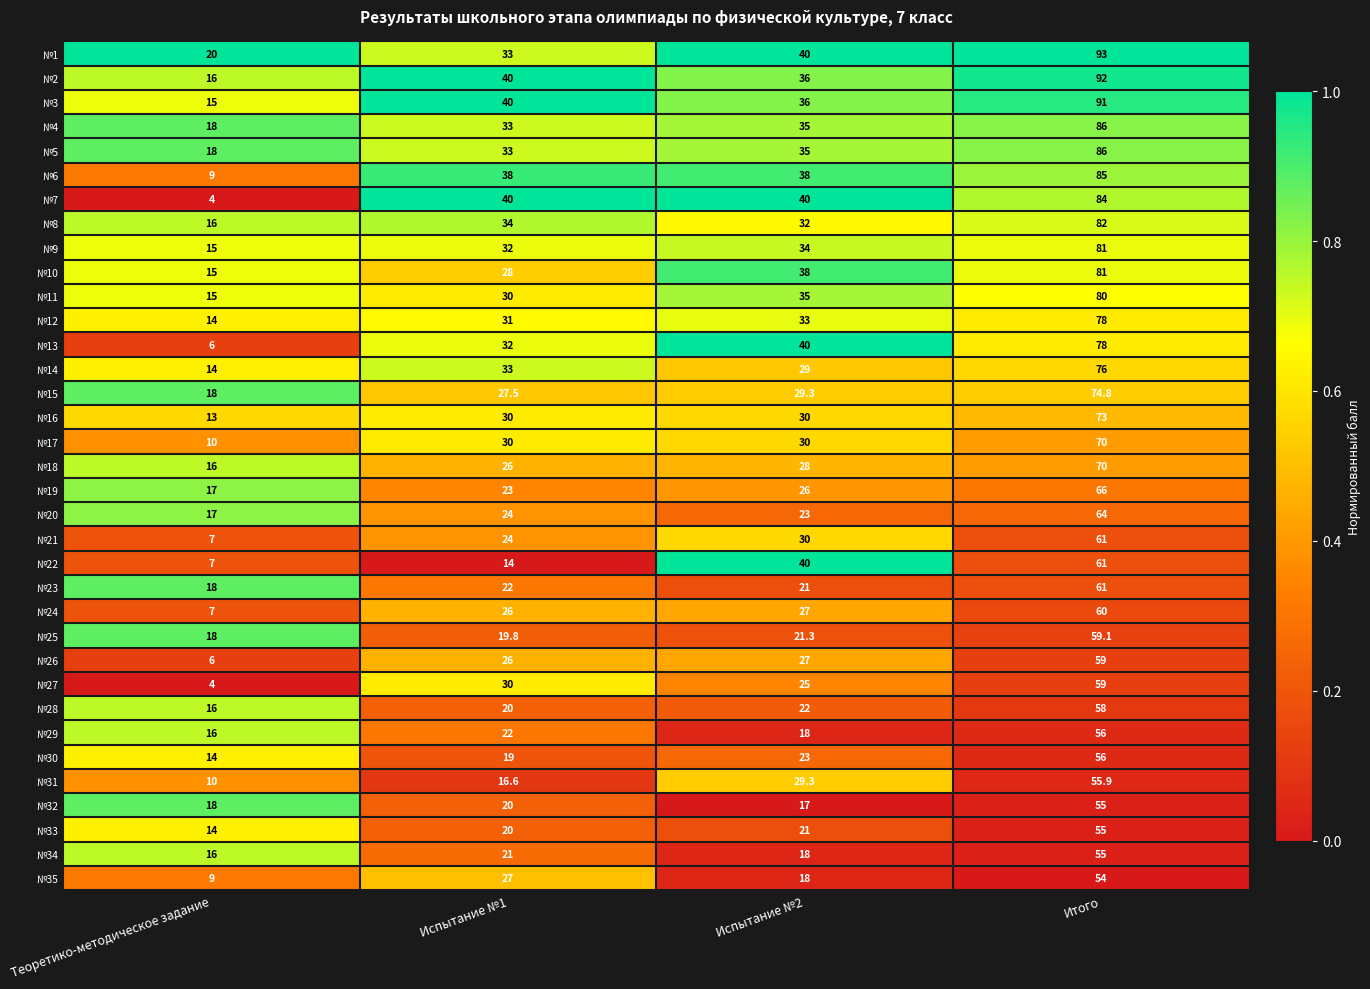

Which series has the widest spread of values?

№7